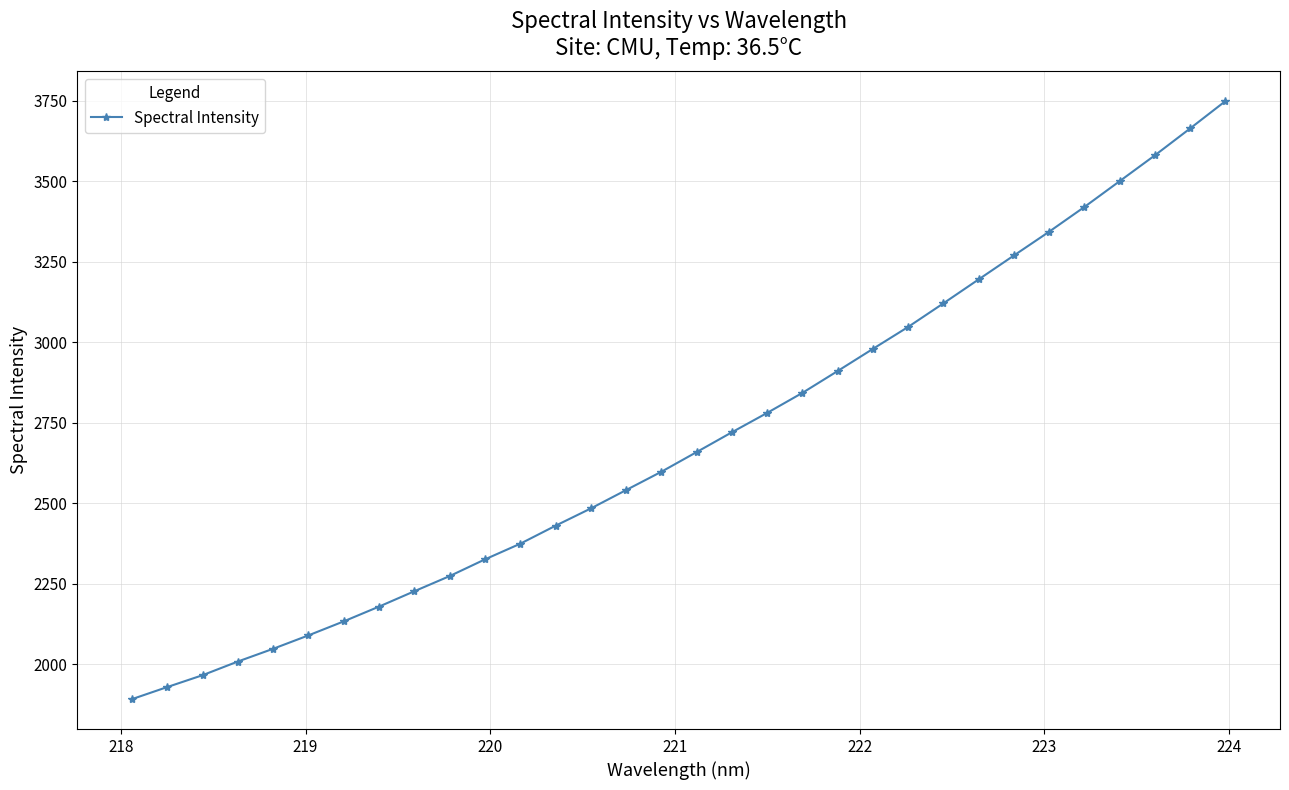

What is the average value?

2696.7